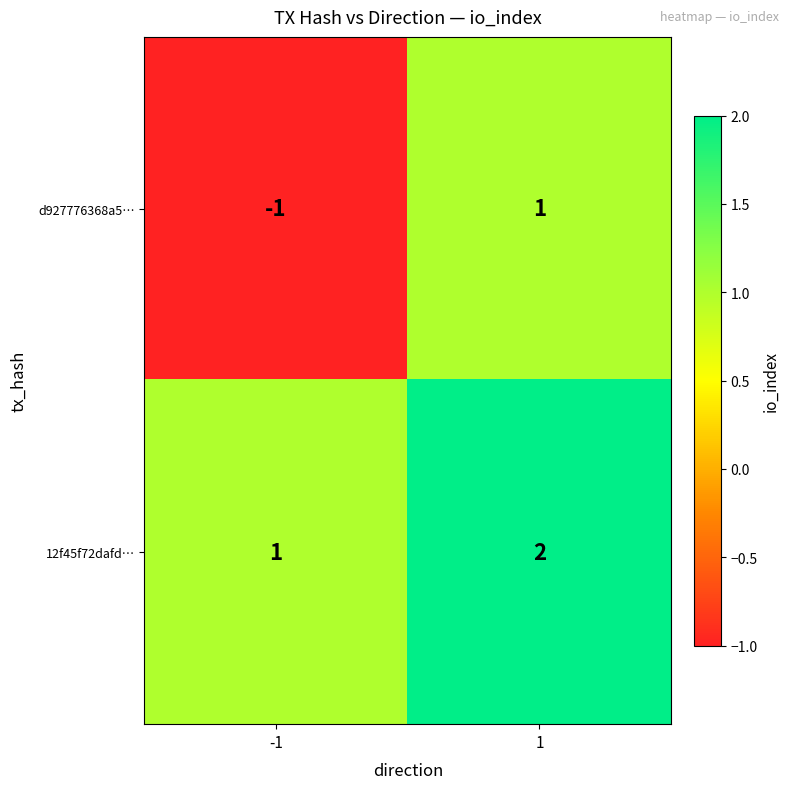

What is the sum of the 12f45f72dafd… values at 1 and -1?

3